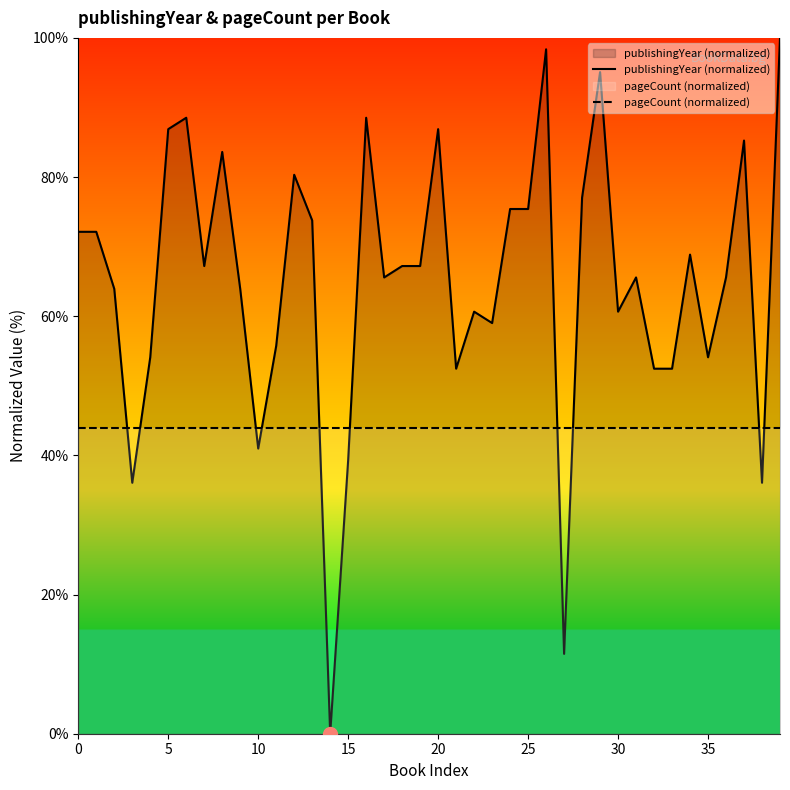

True or false: publishingYear (normalized) has more than 2 points higher than both neighbors.

True